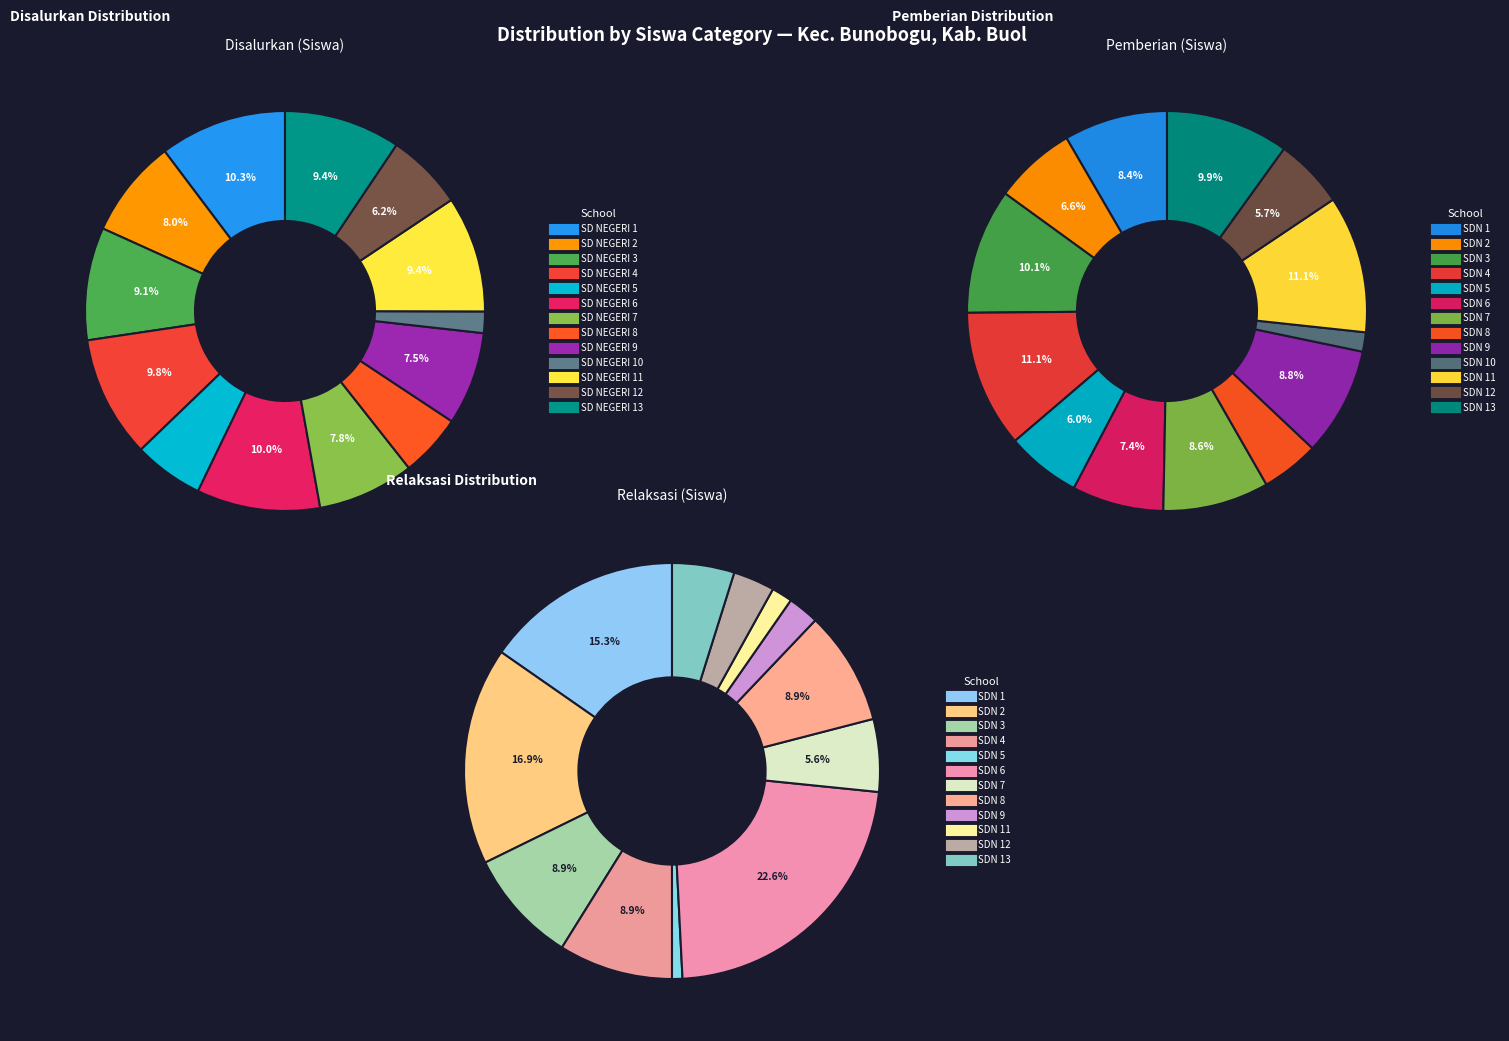

Rank the categories by value from highest to lowest.

SD NEGERI 1, SD NEGERI 6, SD NEGERI 4, SD NEGERI 11, SD NEGERI 13, SD NEGERI 3, SD NEGERI 2, SD NEGERI 7, SD NEGERI 9, SD NEGERI 12, SD NEGERI 5, SD NEGERI 8, SD NEGERI 10